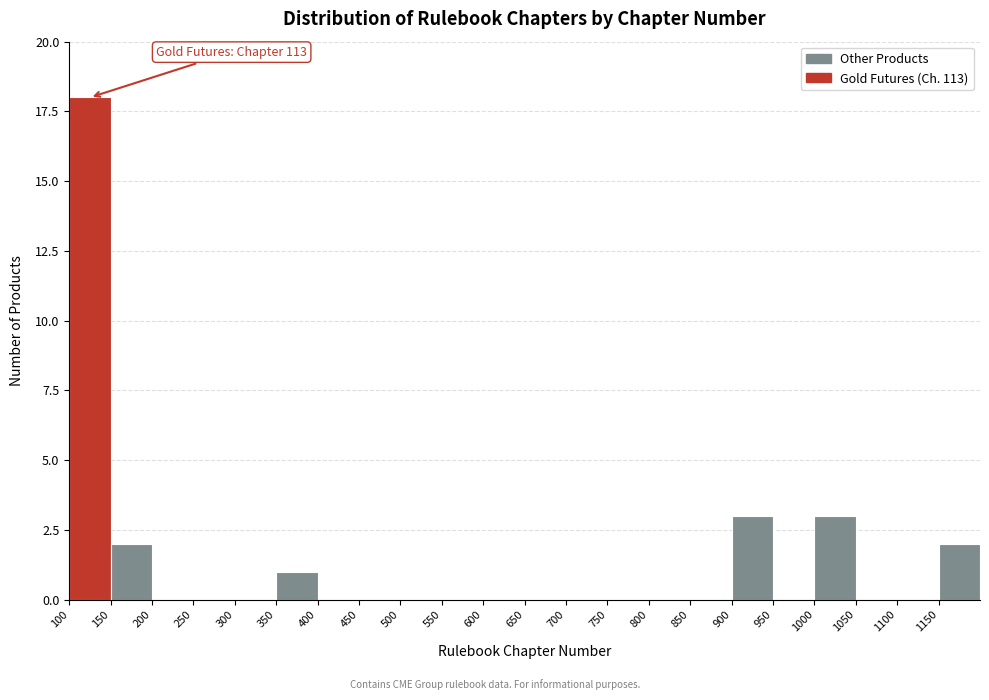

Over which range of the x-axis is the bar tallest?

100 to 150